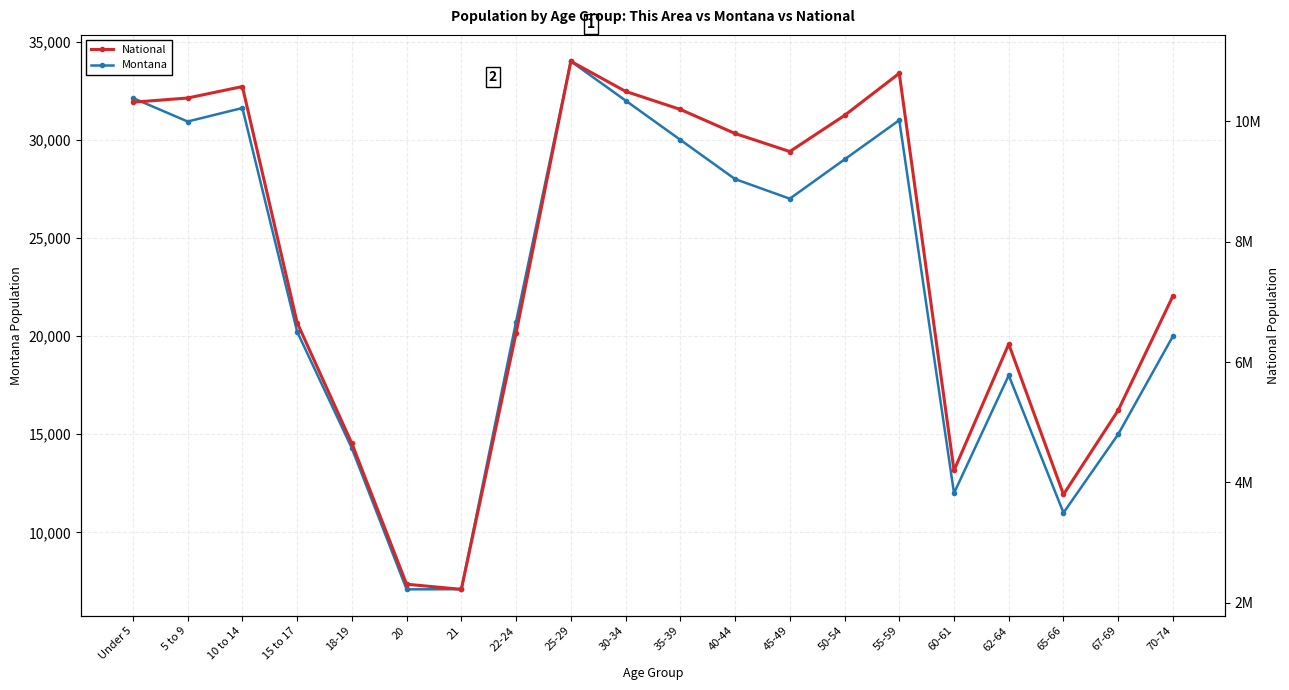

How many lines are shown in the chart?

2